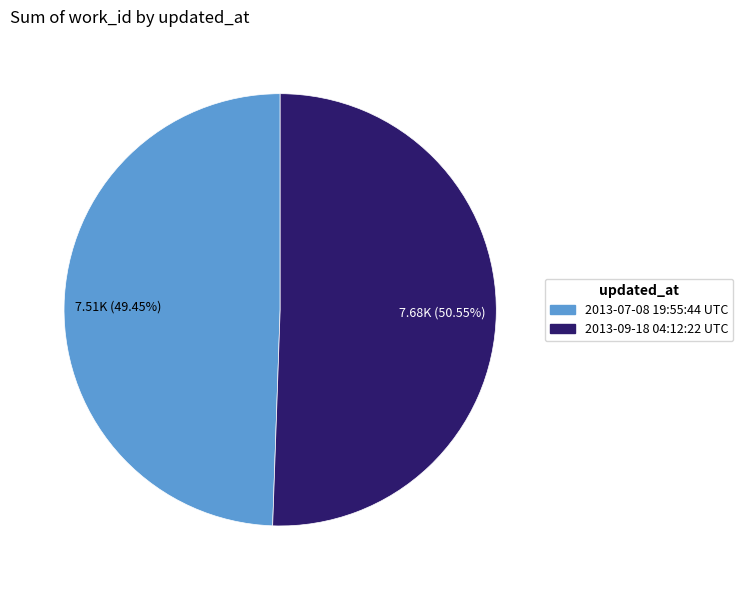

Does 2013-09-18 04:12:22 UTC represent more than half of the total?

Yes